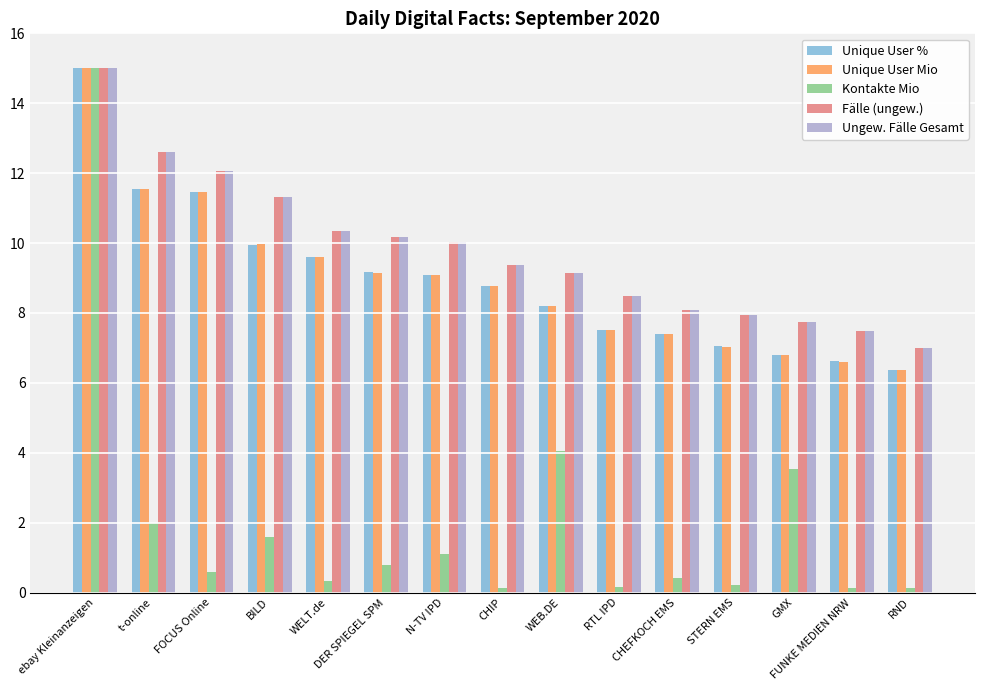

At which label is Unique User % closest to 10?

BILD